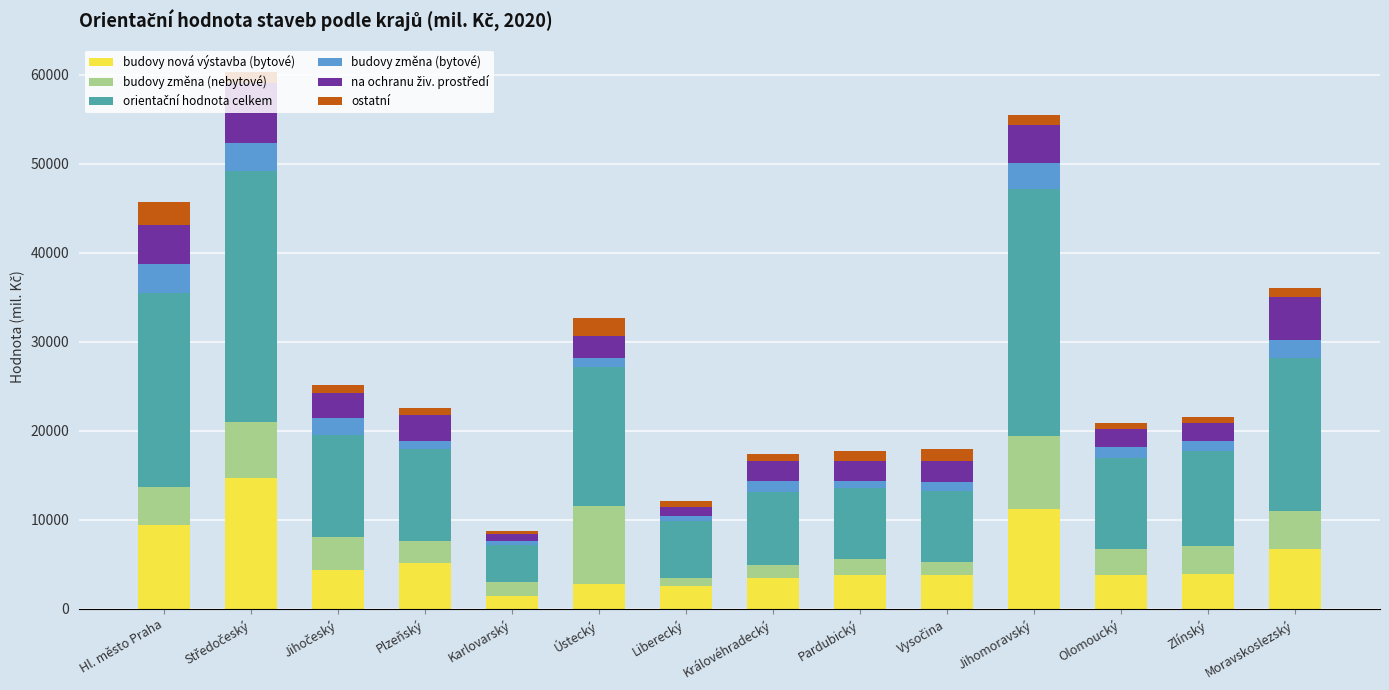

Count the number of data series in this chart.

6